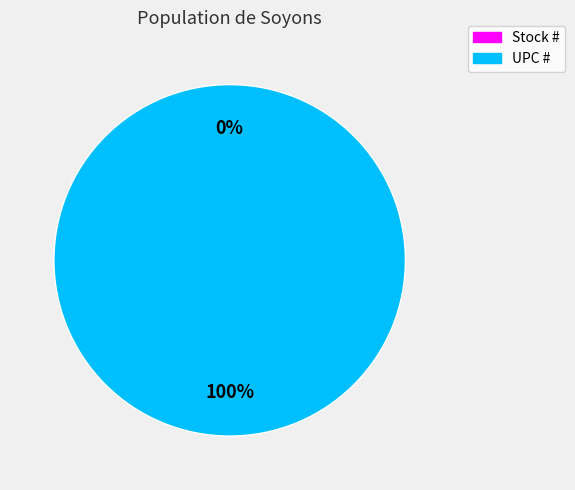

What percentage do UPC # and Stock # together represent?

100.0%